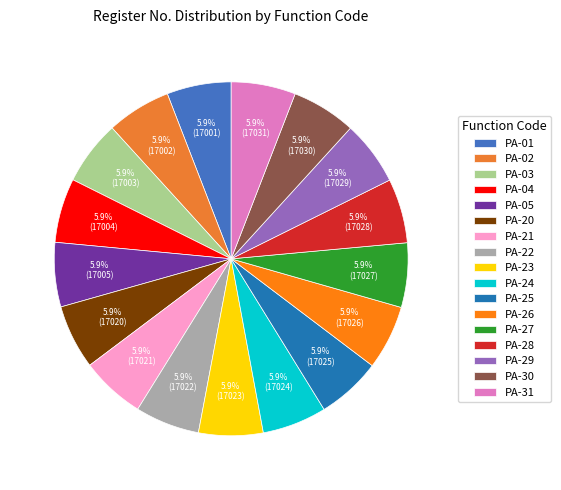

What percentage is NOT represented by PA-20?

94.1%